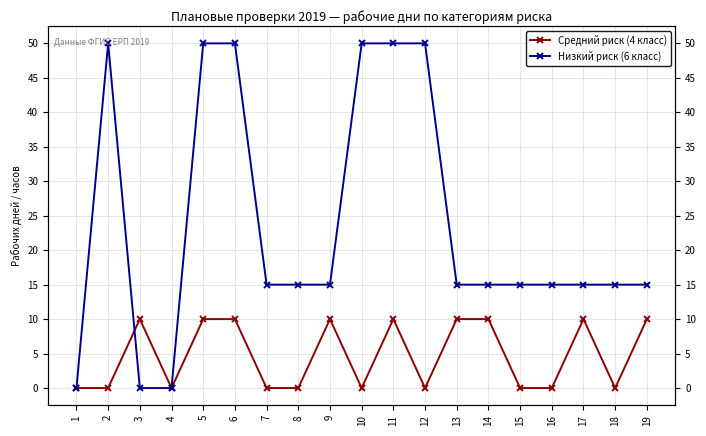

Reading left to right, extract all data points from this chart.

Средний риск (4 класс): 0	0	10	0	10	10	0	0	10	0	10	0	10	10	0	0	10	0	10
Низкий риск (6 класс): 0	50	0	0	50	50	15	15	15	50	50	50	15	15	15	15	15	15	15